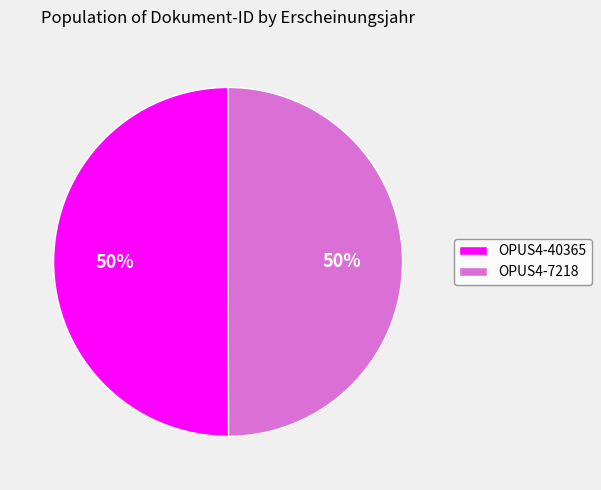

Is the sum of OPUS4-7218 and OPUS4-40365 greater than half?

Yes